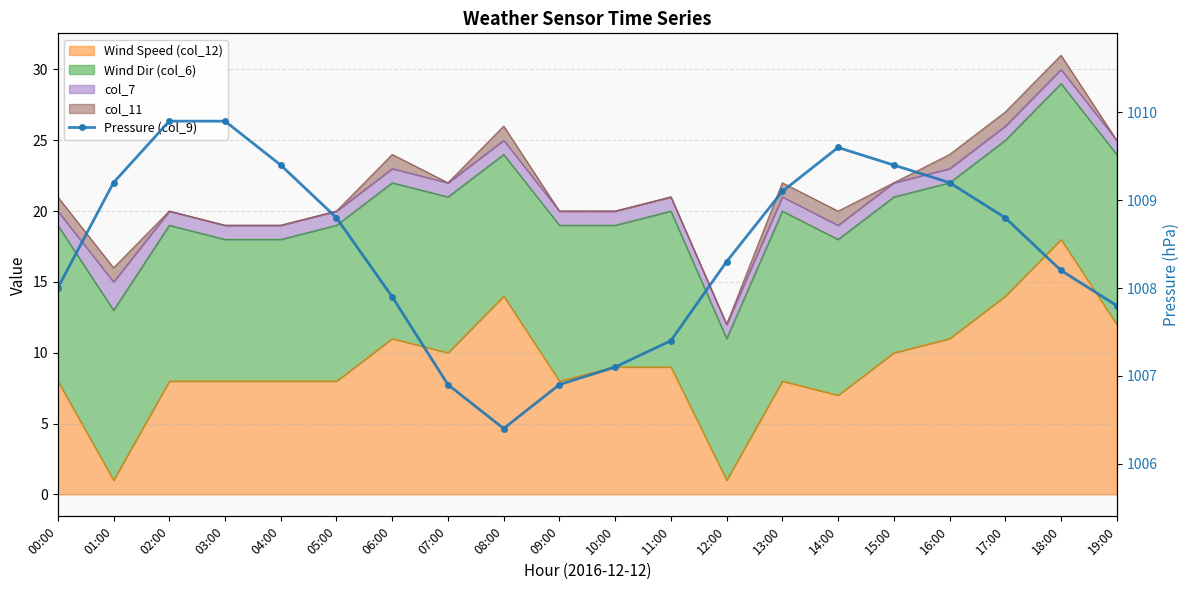

The chart shows a value of 1782.3 at 10:00. True or false?

False